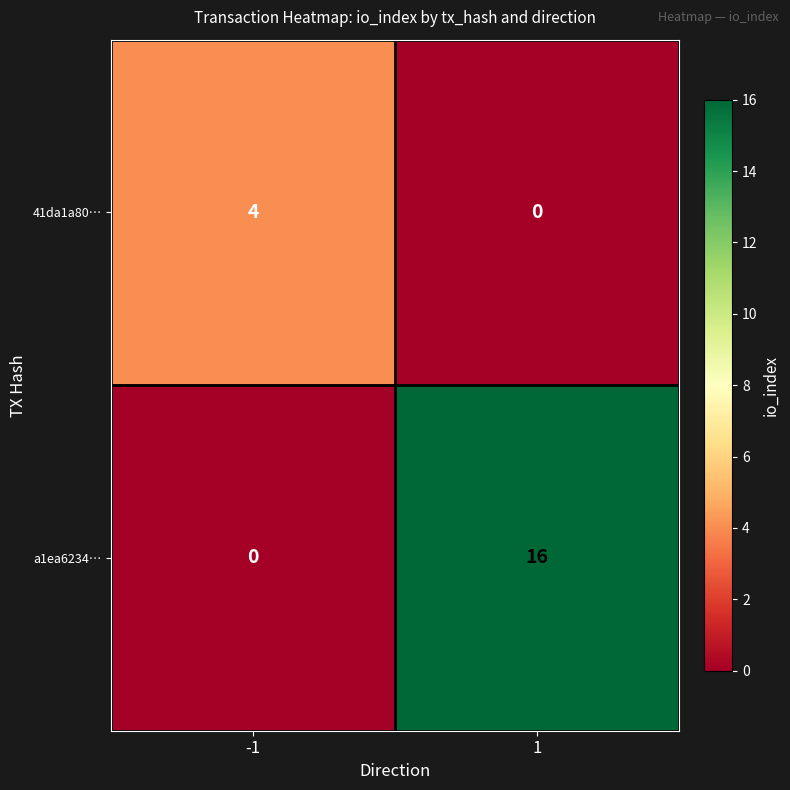

Is it true that a1ea6234… equals 0 at -1?

True